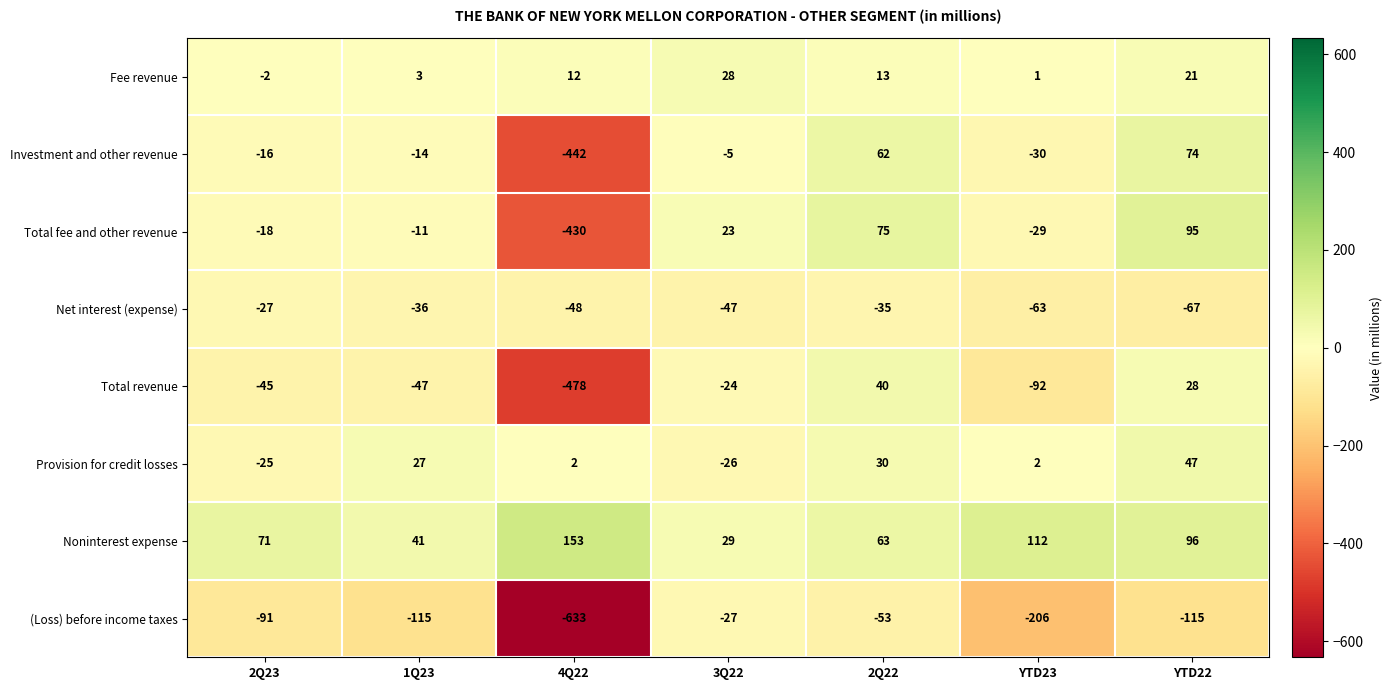

Count the number of data series in this chart.

8